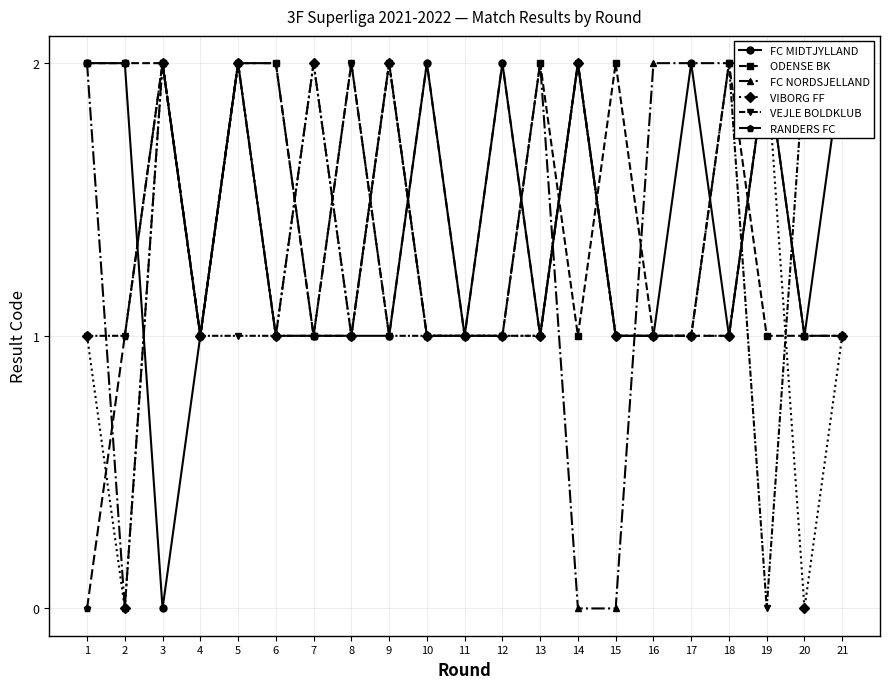

Where do VEJLE BOLDKLUB and ODENSE BK first cross each other?

8 and 9